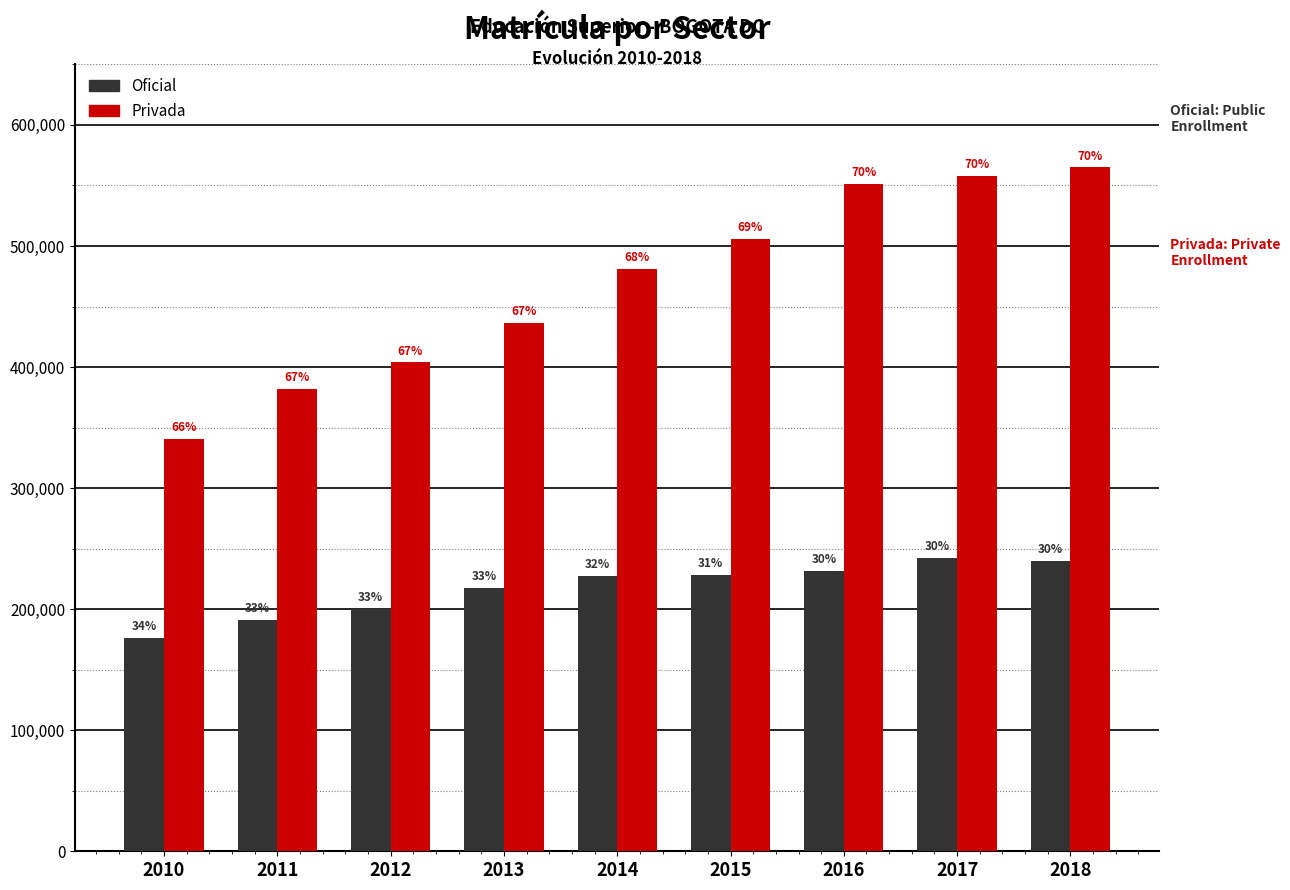

Does the chart contain stacked bars?

No